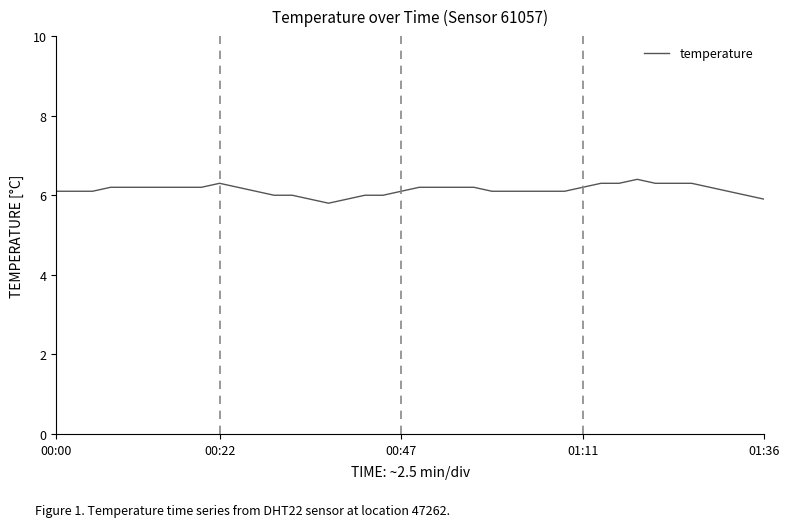

Reading right to left, extract all data points from this chart.

5.9	6.0	6.1	6.2	6.3	6.3	6.3	6.4	6.3	6.3	6.2	6.1	6.1	6.1	6.1	6.1	6.2	6.2	6.2	6.2	6.1	6.0	6.0	5.9	5.8	5.9	6.0	6.0	6.1	6.2	6.3	6.2	6.2	6.2	6.2	6.2	6.2	6.1	6.1	6.1